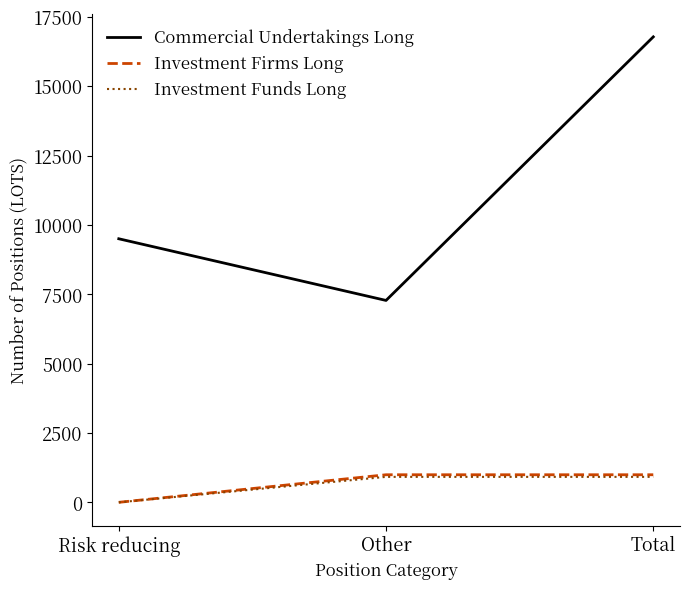

What is the approximate value of Investment Funds Long at Total?

918.0